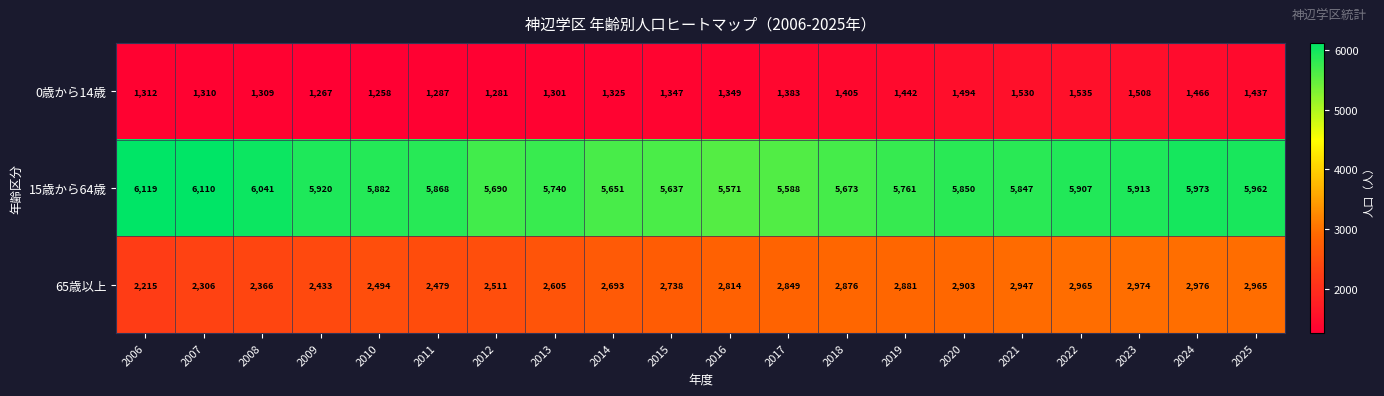

Between 2007 and 2009, which series saw the biggest shift?

15歳から64歳